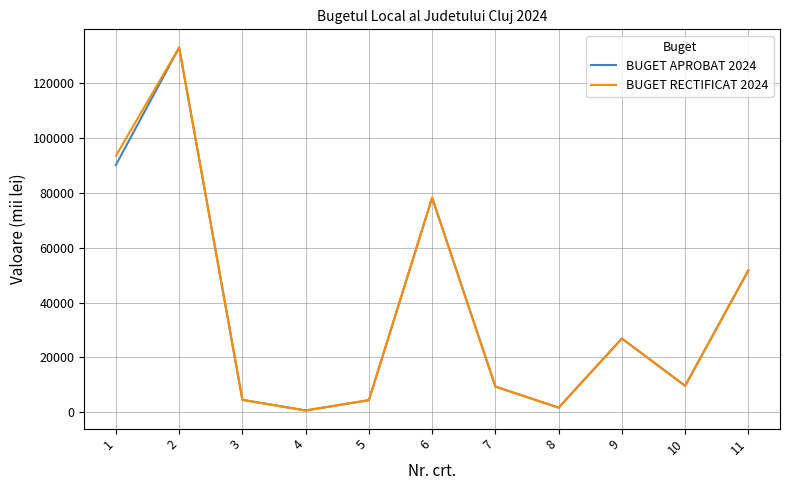

The BUGET APROBAT 2024 series shows 26889.4 at 9. True or false?

True